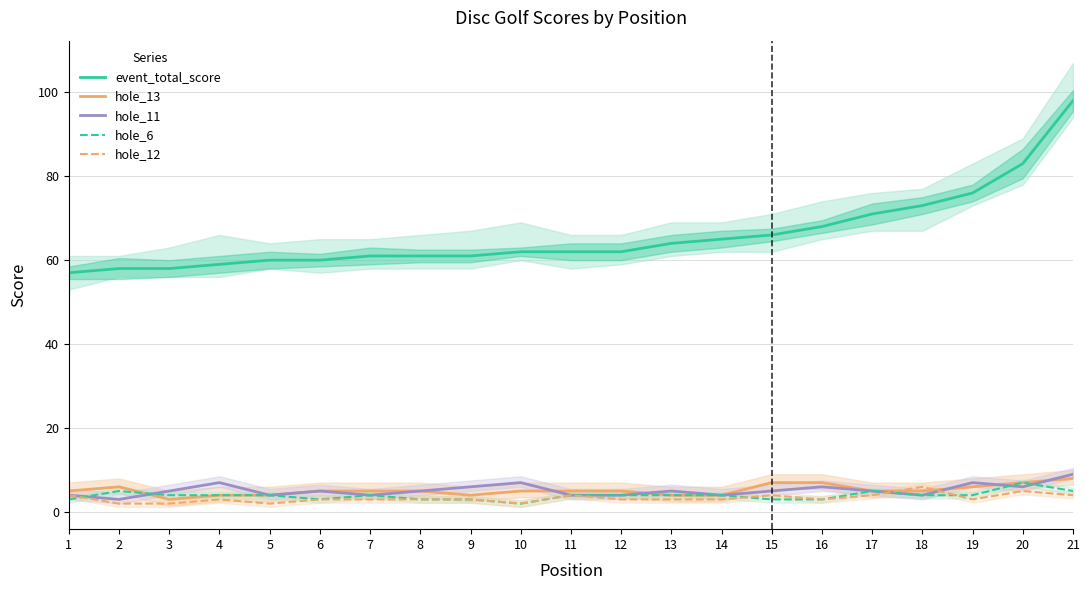

At which category does hole_13 reach its first local peak?

2